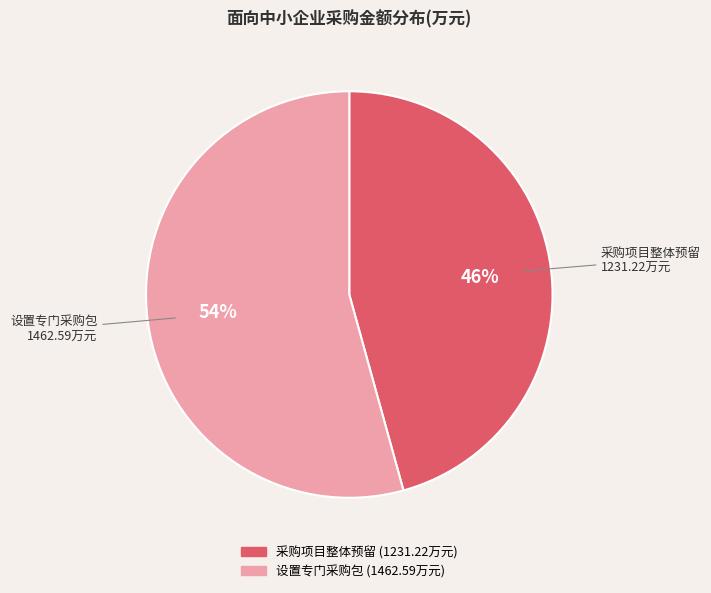

To the nearest percent, what is the average slice percentage?

50%